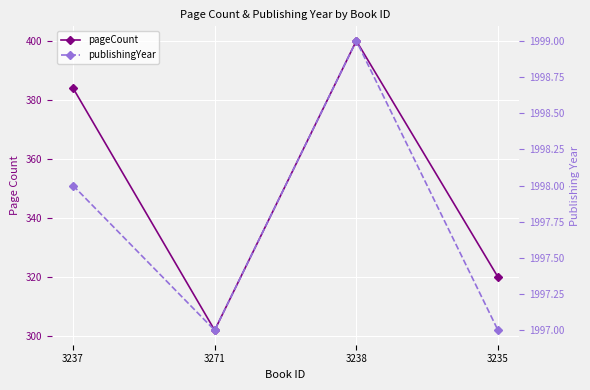

True or false: pageCount has a value of 384 at 3237.

True